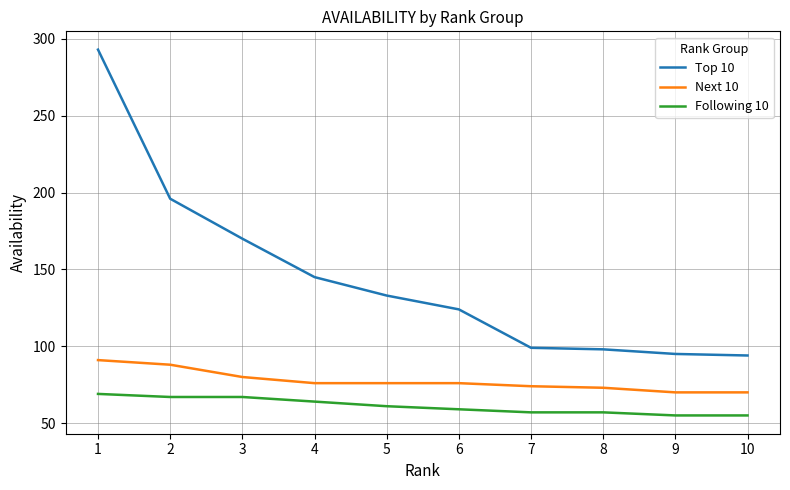

Which series changed the most between 3 and 7?

Top 10